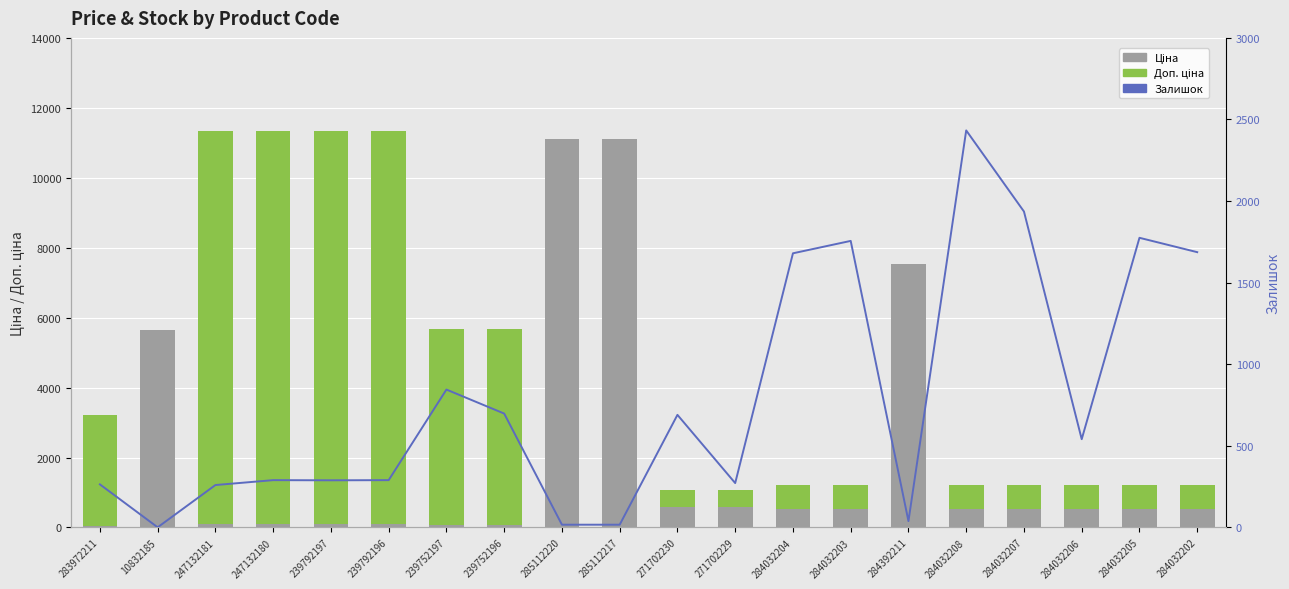

What position from the left is 239752196?

8